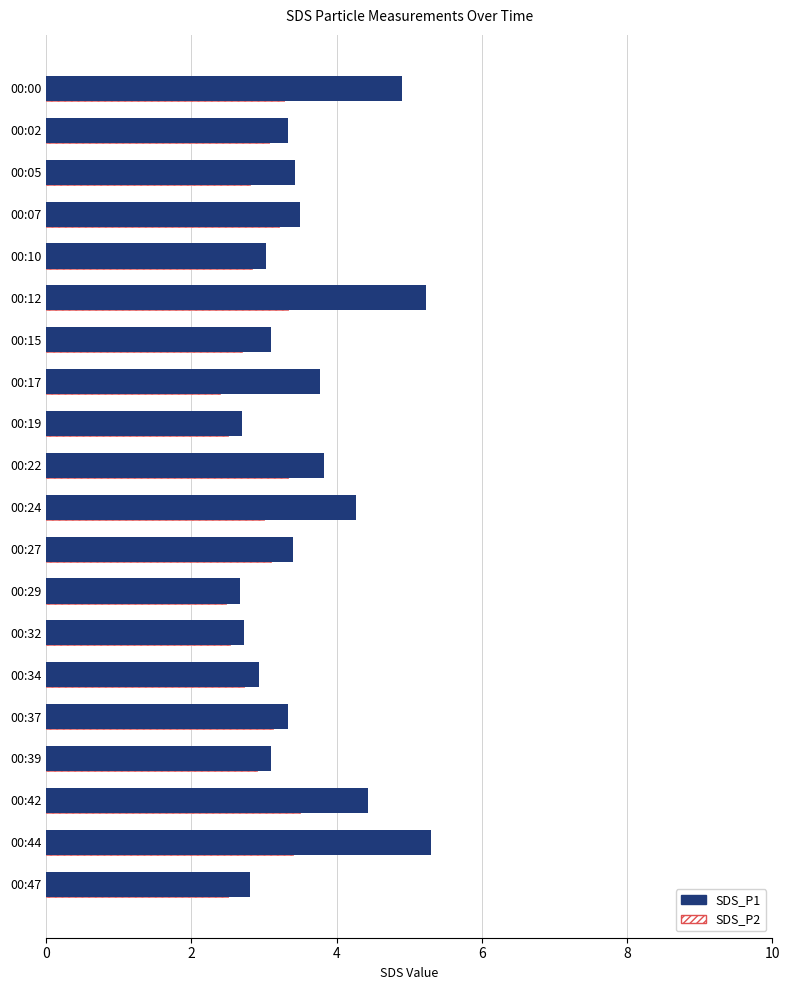

At how many categories does at least one series exceed 4?

5